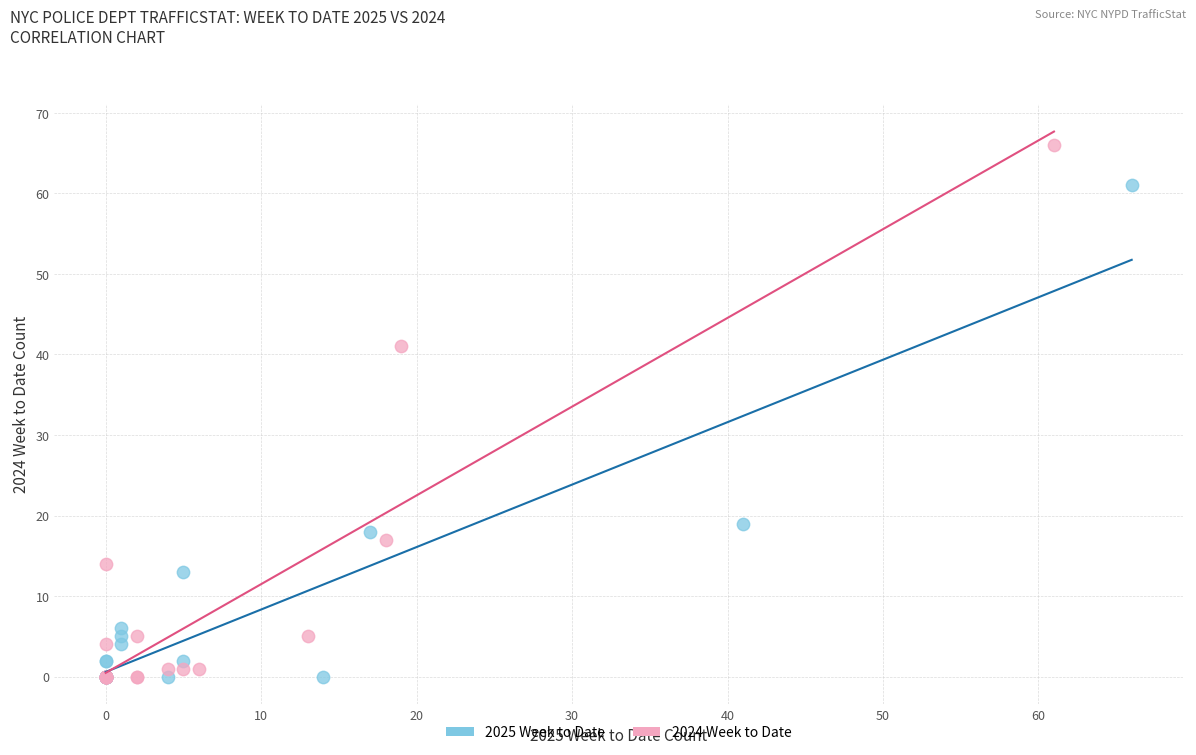

Which series reaches the maximum Y coordinate?

2024 Week to Date